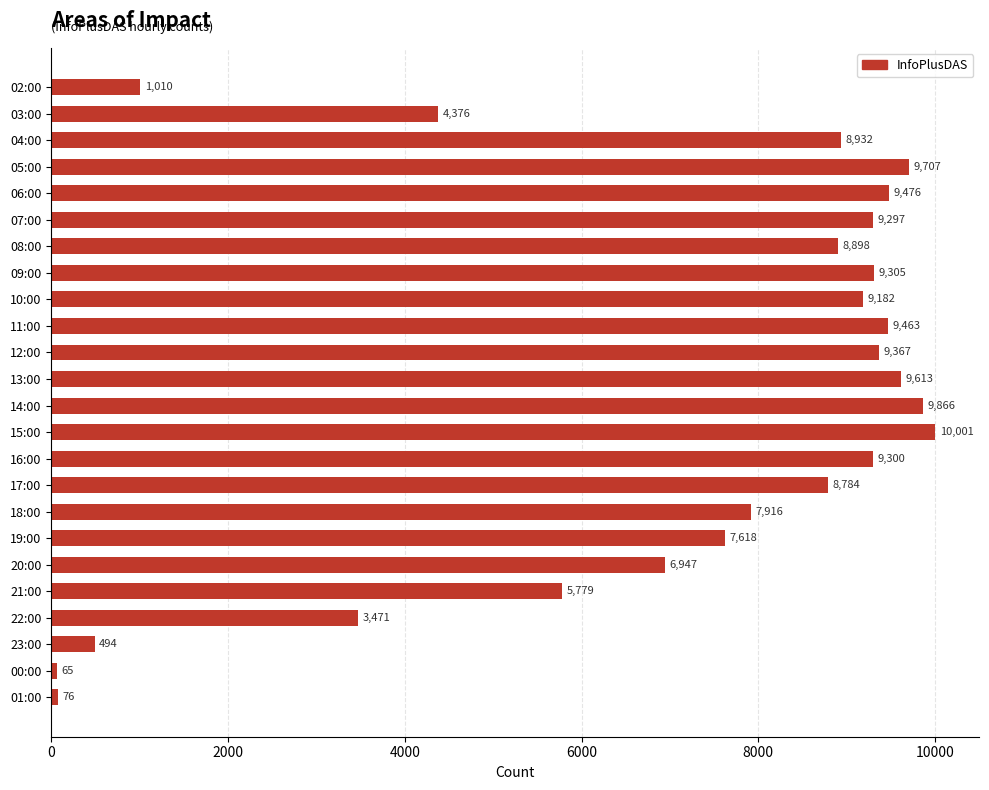

Rank the categories by value from highest to lowest.

15:00, 14:00, 05:00, 13:00, 06:00, 11:00, 12:00, 09:00, 16:00, 07:00, 10:00, 04:00, 08:00, 17:00, 18:00, 19:00, 20:00, 21:00, 03:00, 22:00, 02:00, 23:00, 01:00, 00:00